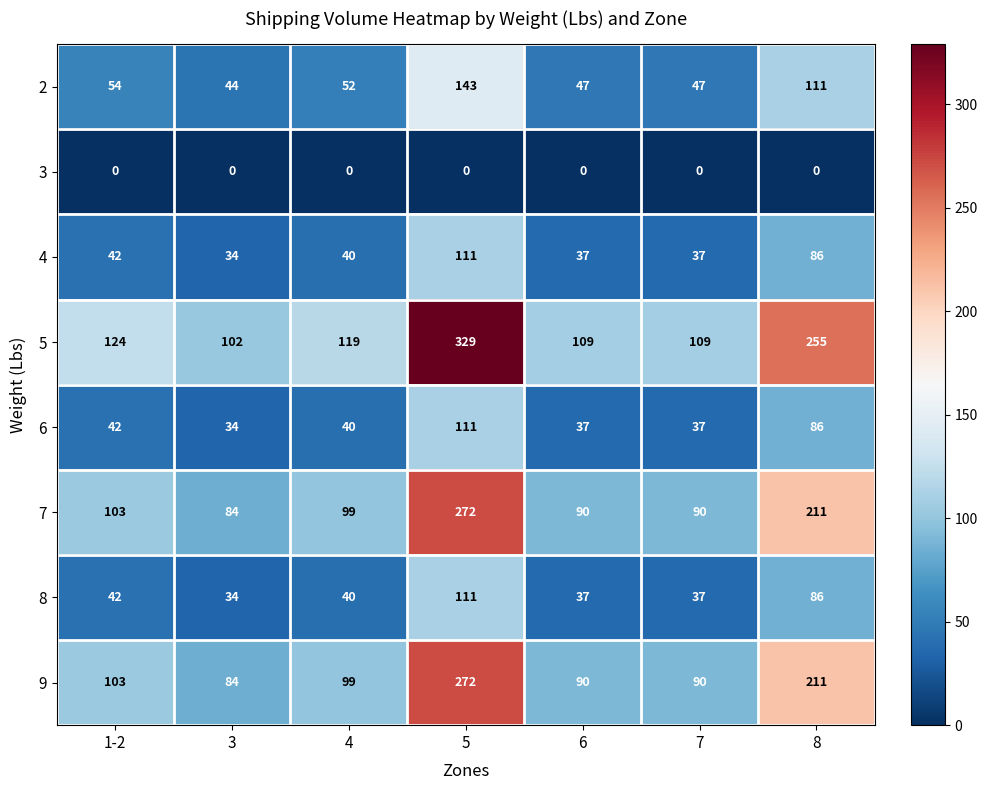

At how many categories does at least one series exceed 1?

7